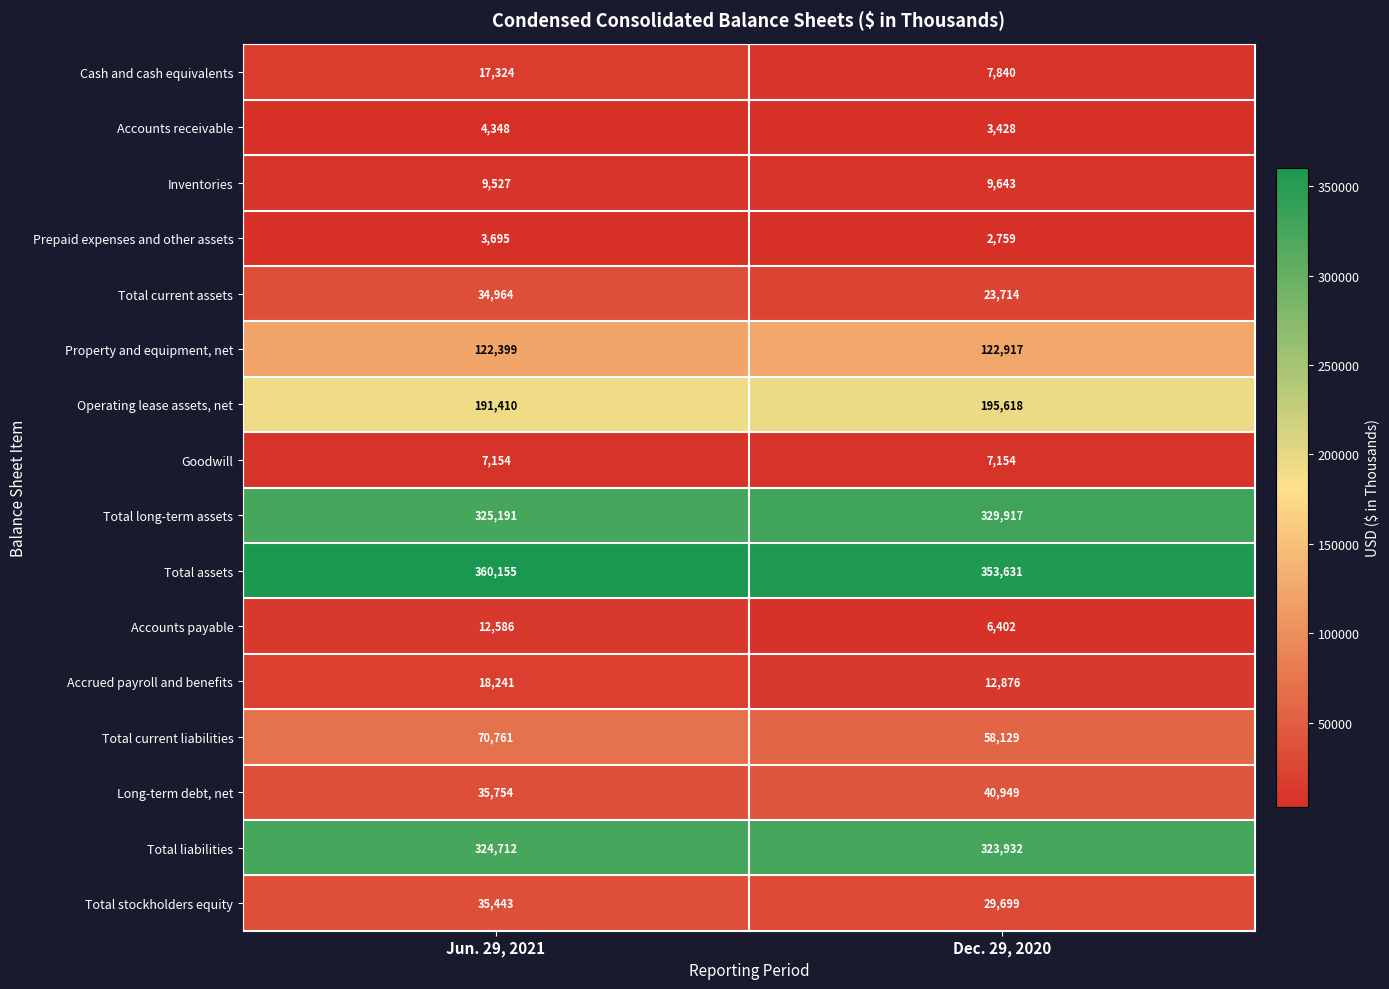

Read the Goodwill value at Dec. 29, 2020.

7154